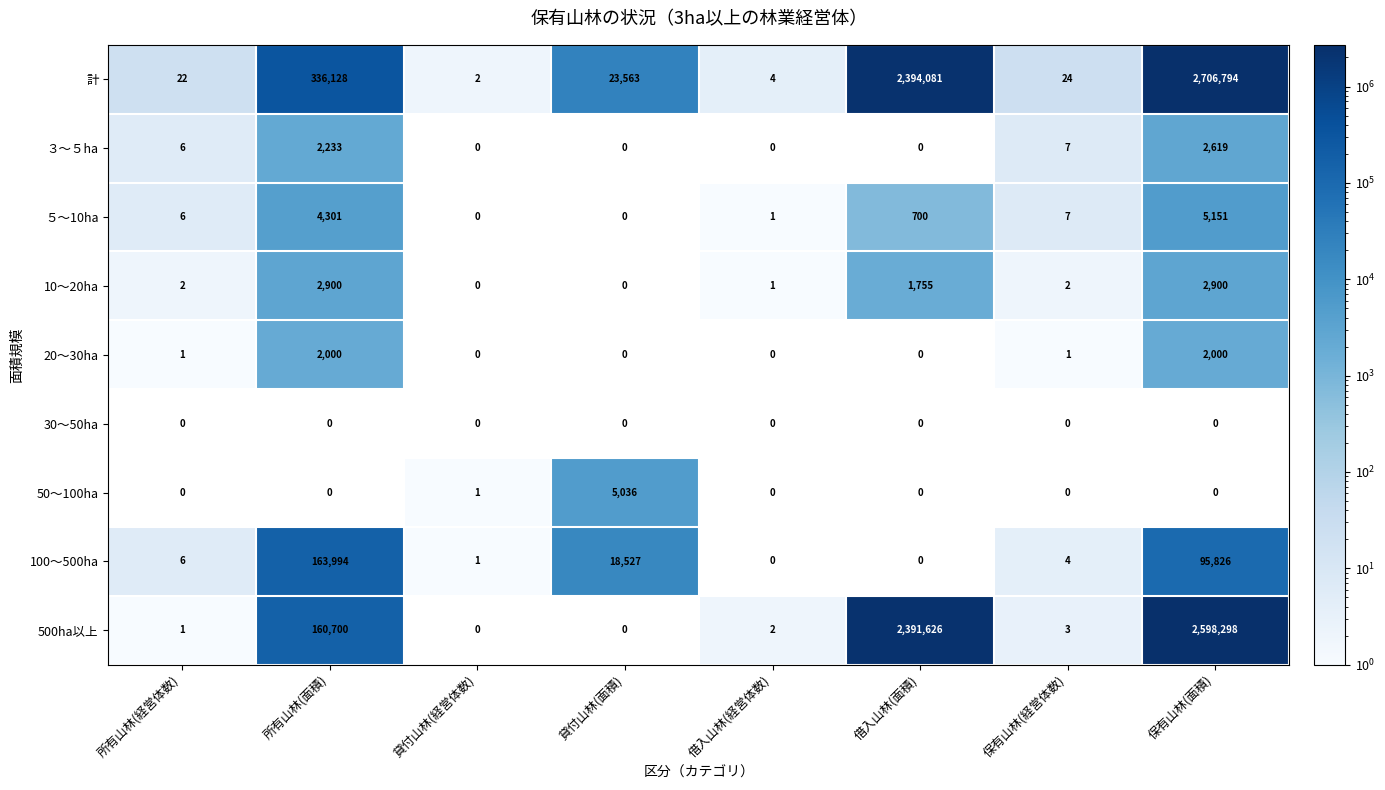

How many data points in 10～20ha are less than 2?

3